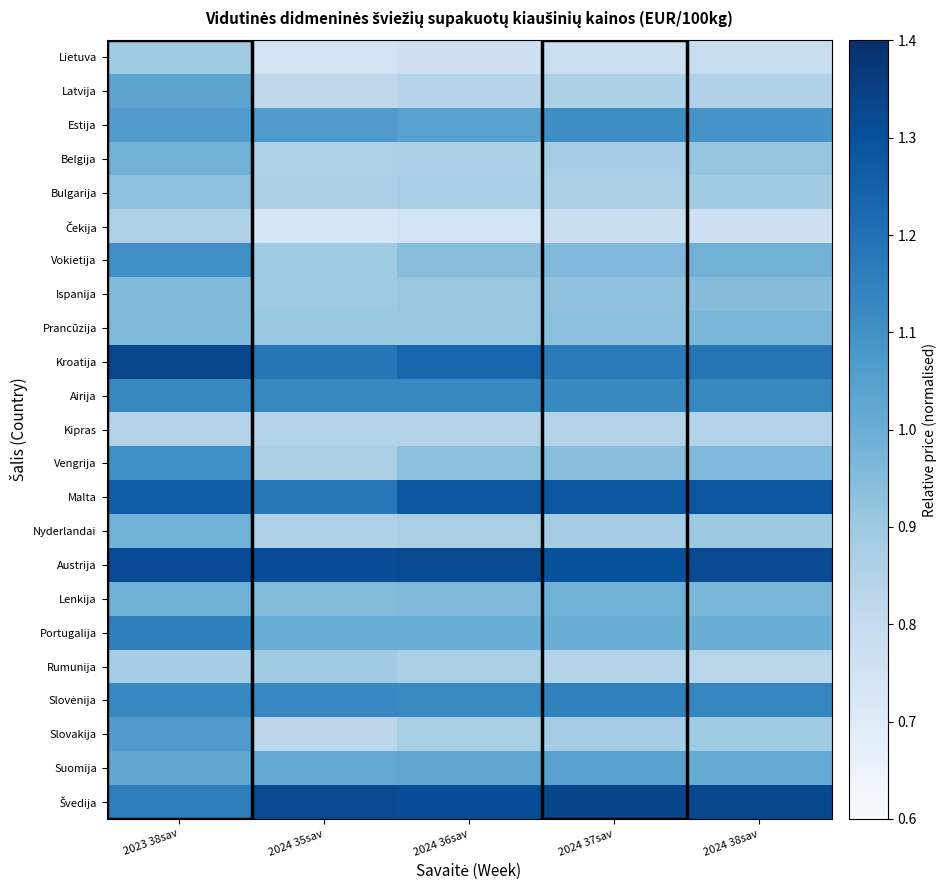

Which category has the highest value across all series?

2024 37sav